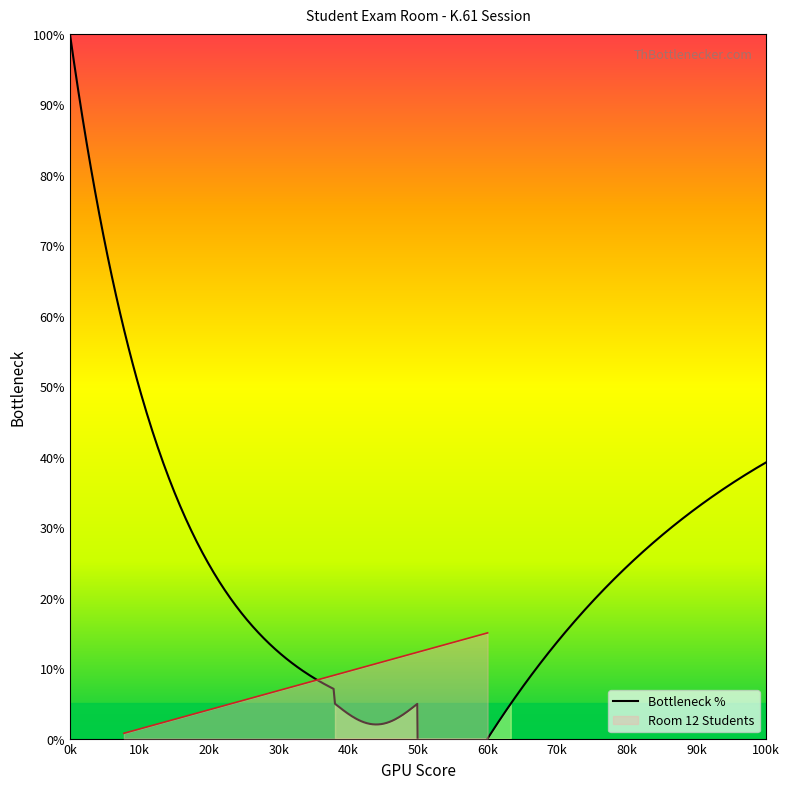

Where does the data first go above 8?

11